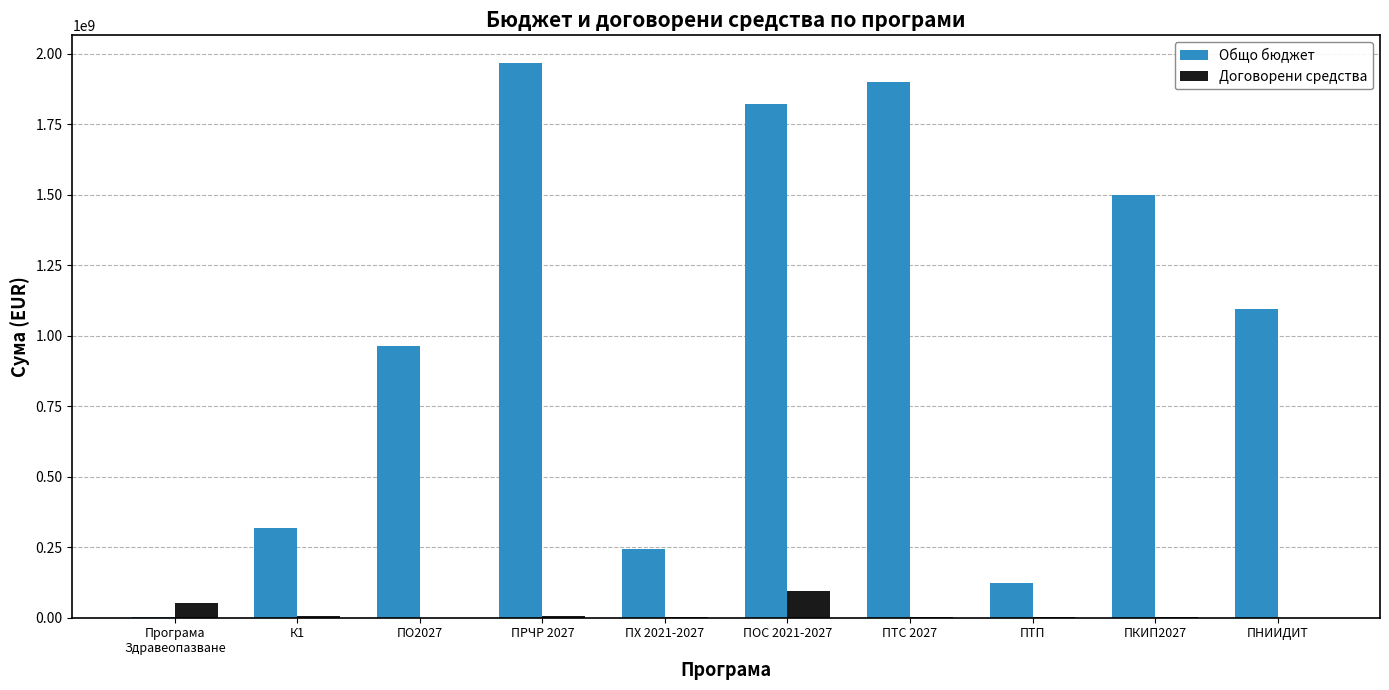

What is the average value of the Договорени средства series?

16481381.5